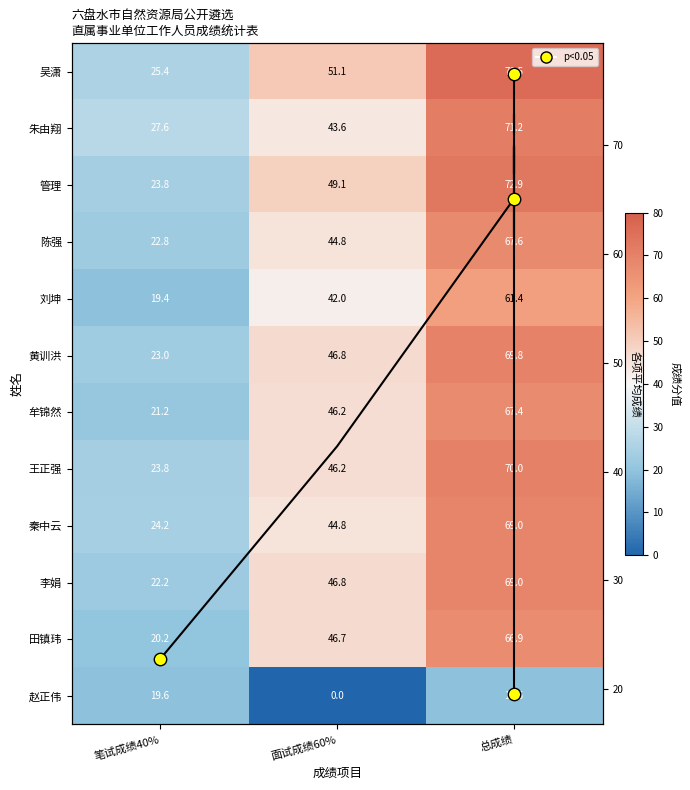

At which label does 田镇玮 reach its peak?

总成绩